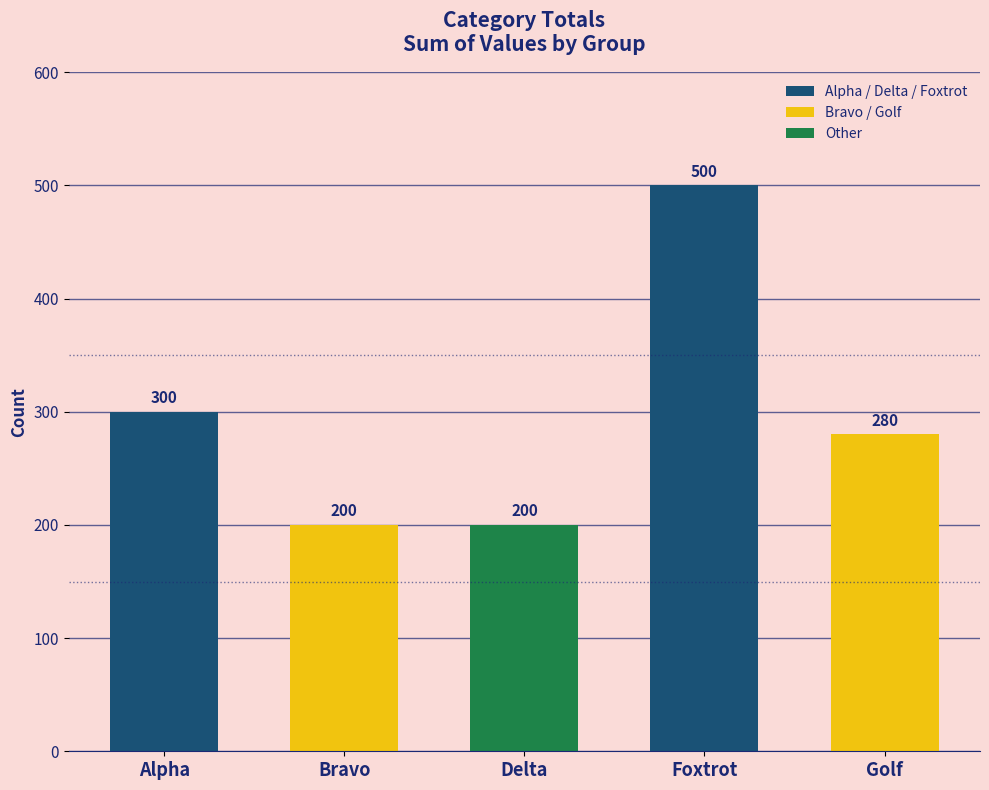

At which label is the value closest to 350?

Alpha